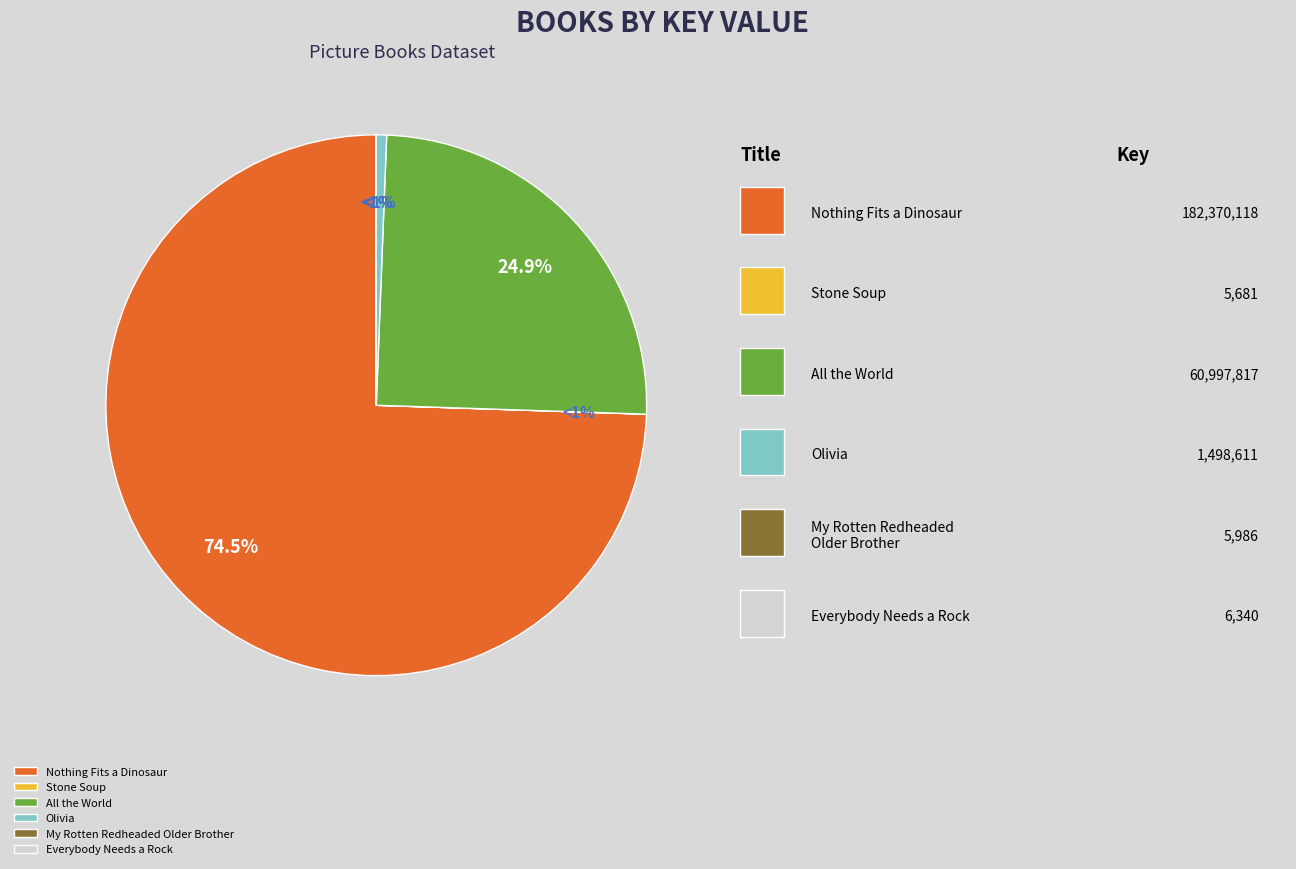

How many segments does this pie chart have?

6